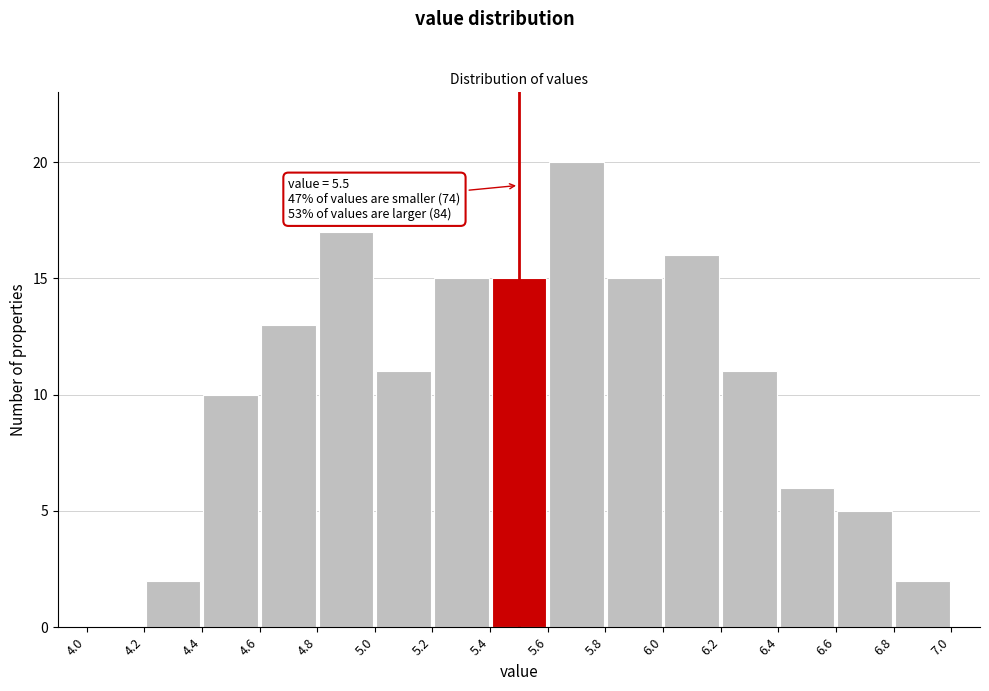

Which range on the x-axis has the tallest bar?

5.6 to 5.8